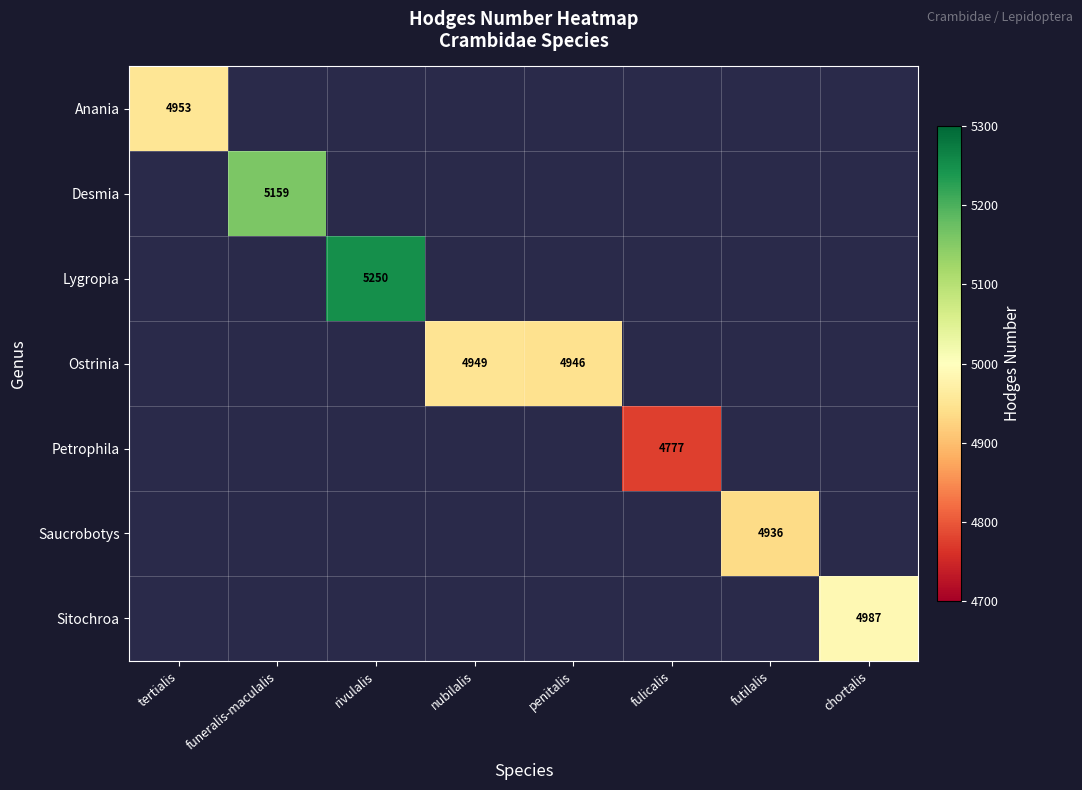

True or false: Saucrobotys has a value of 8617 at futilalis.

False